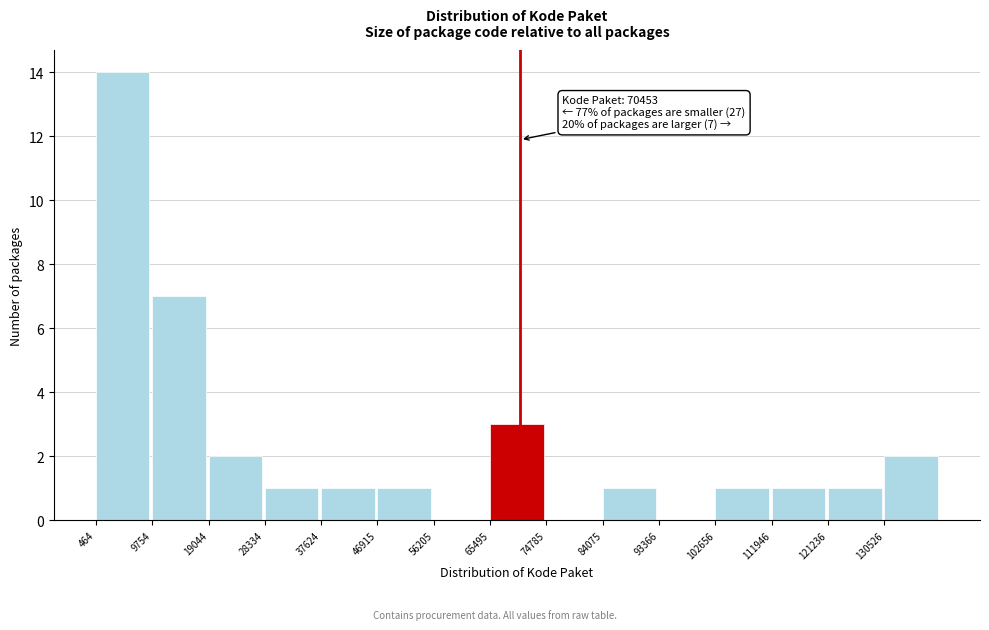

Over which range of the x-axis is the bar tallest?

0 to 10000